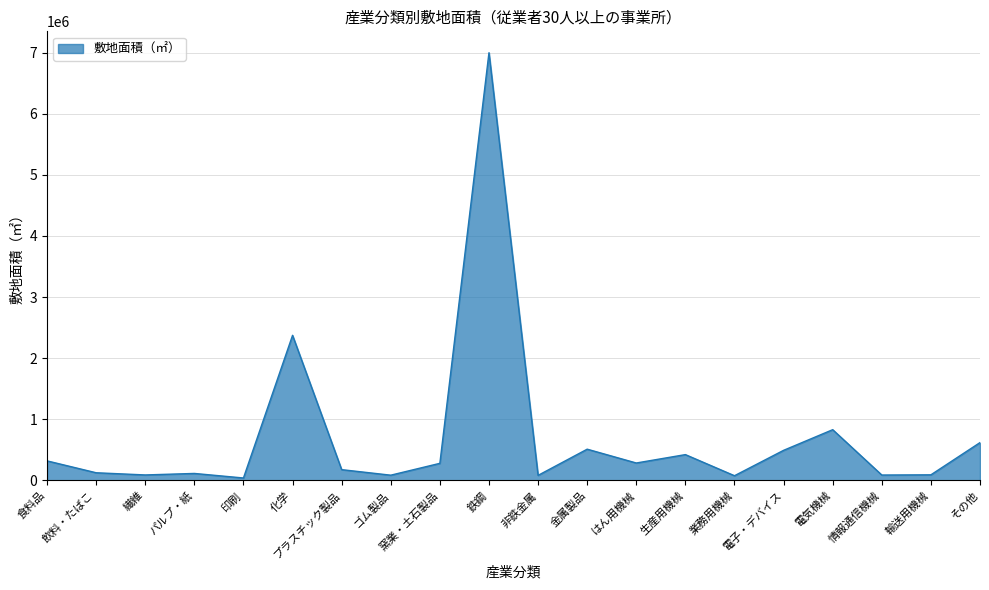

At which label is the value closest to 3518799?

化学